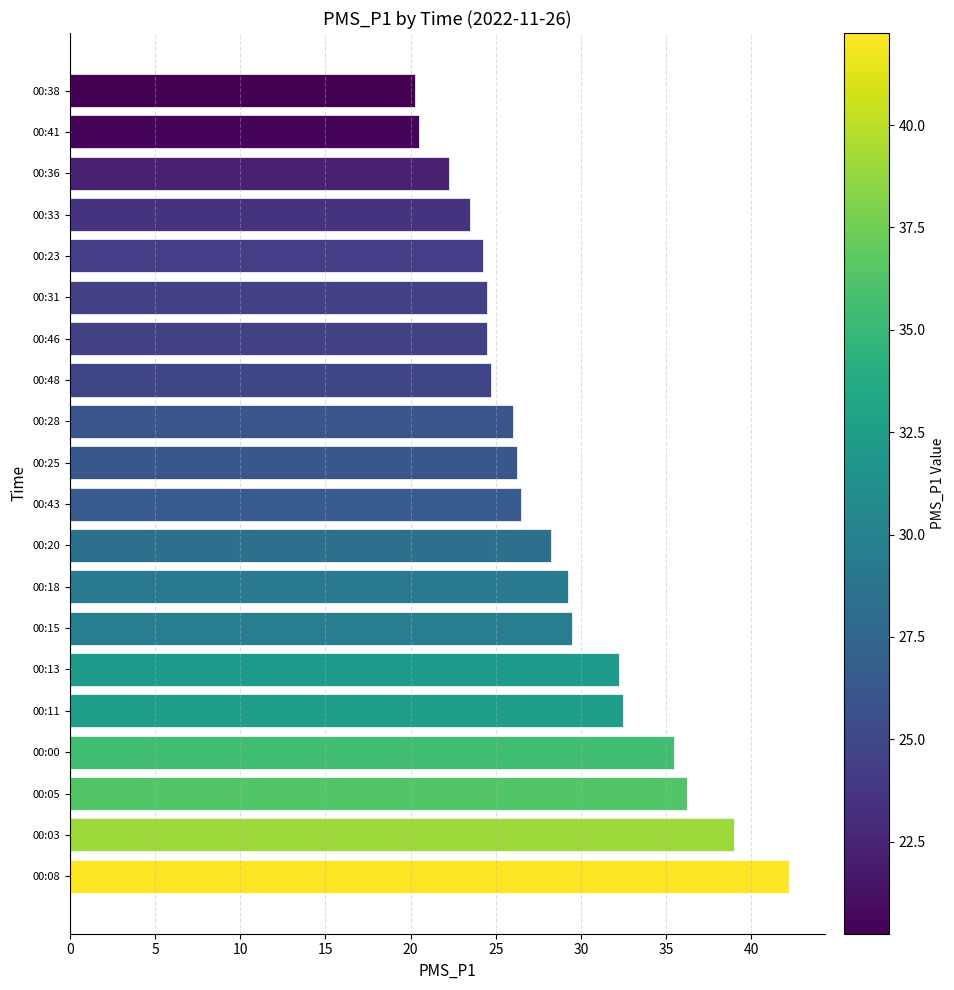

Approximately how many times larger is the value at 00:38 compared to 00:36?

0.9